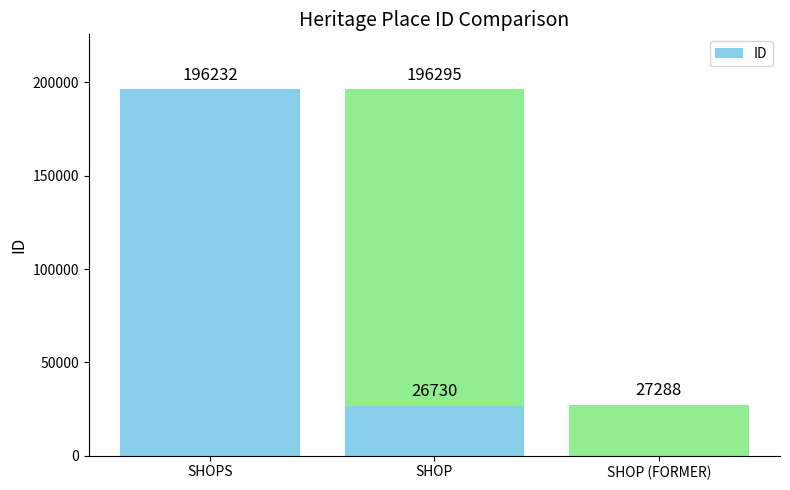

How many data points does each series have?

4